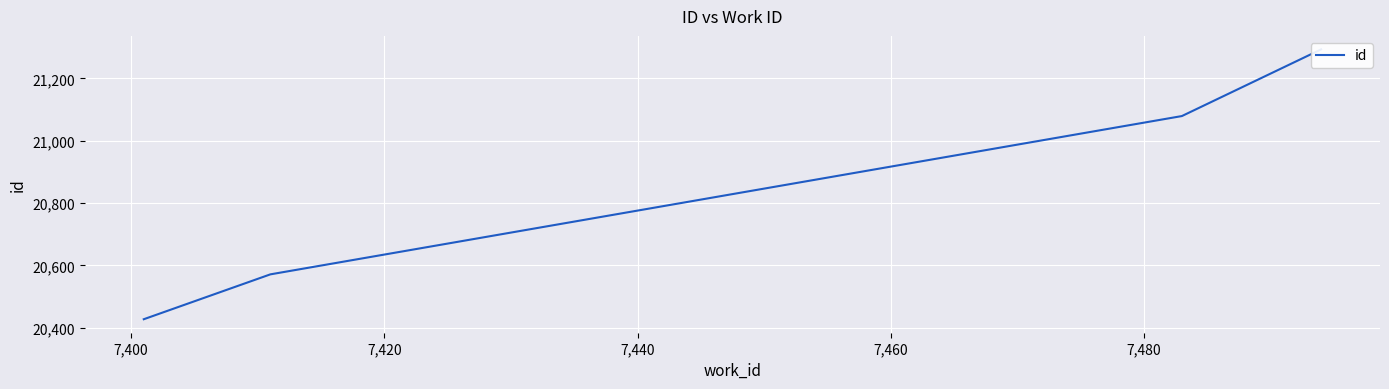

Is it true that the value at 7,420 is 34707?

False